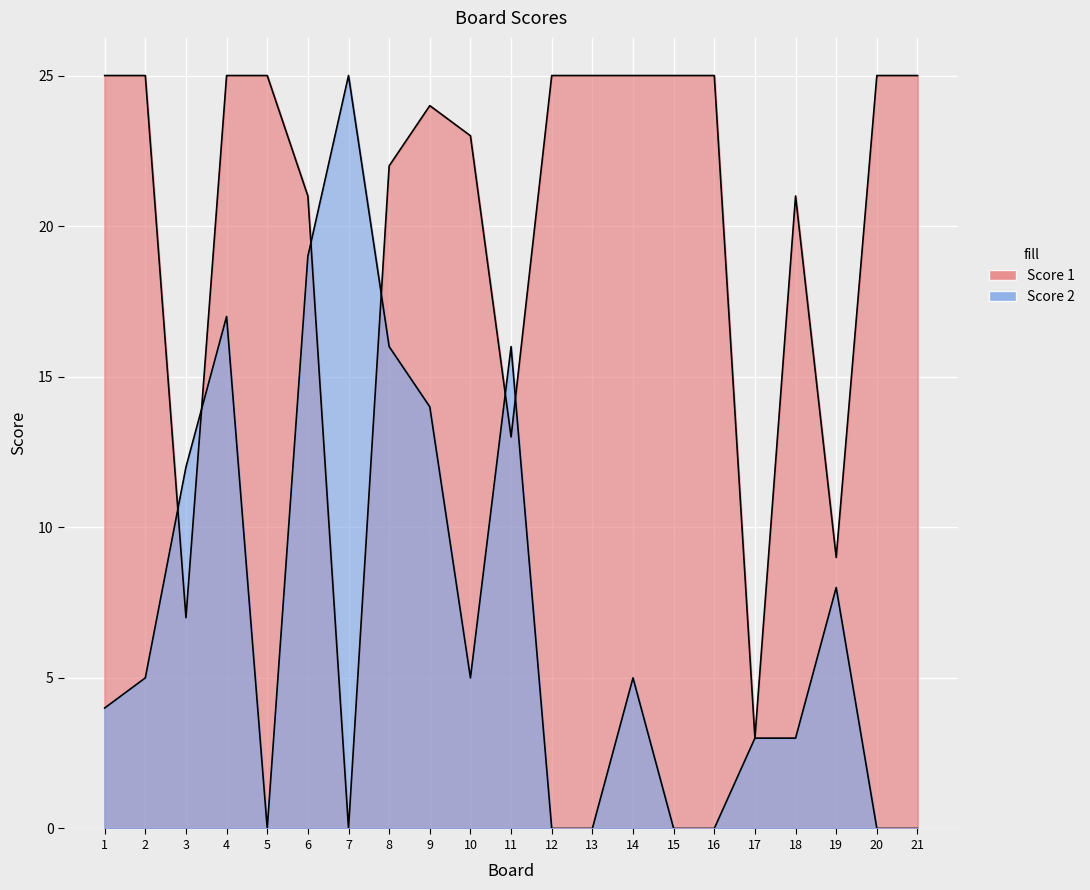

What is the sum of the Score 1 values at 16 and 8?

47